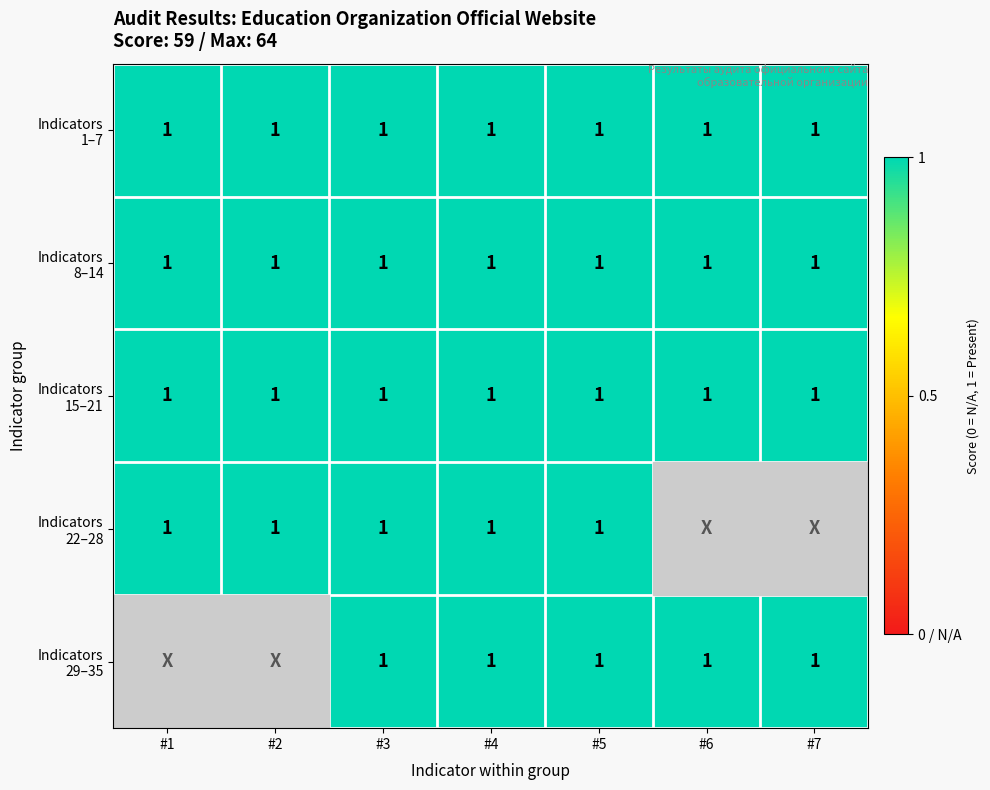

Which has a higher value, #1 or #3?

#1